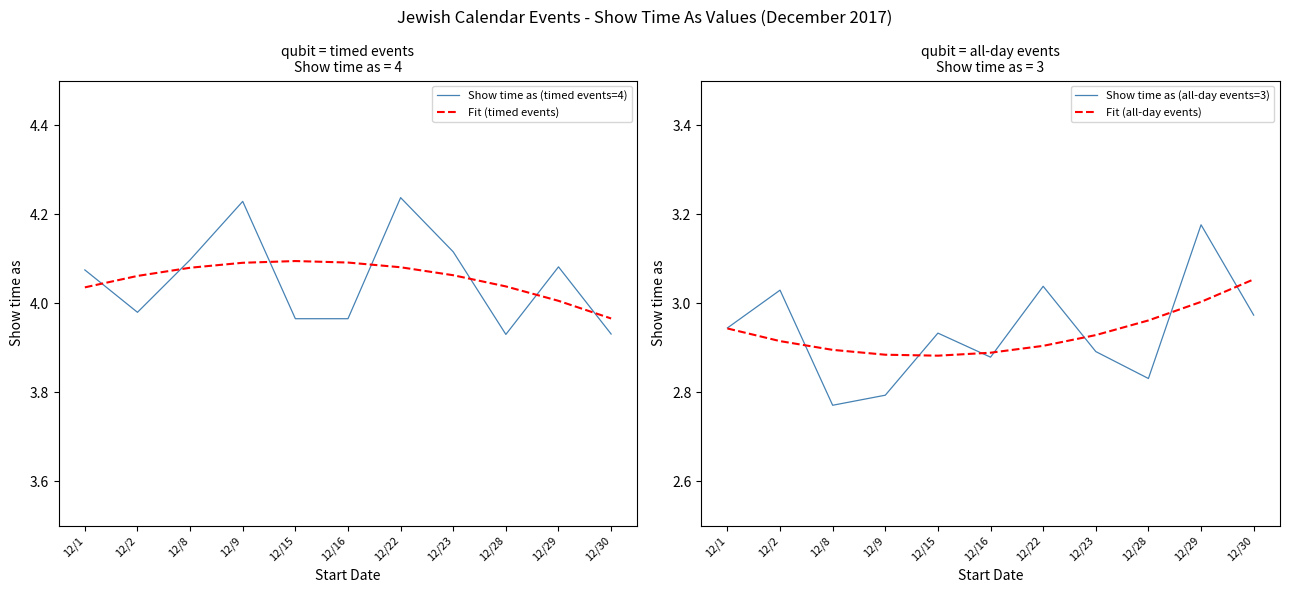

How many lines are shown in the chart?

4